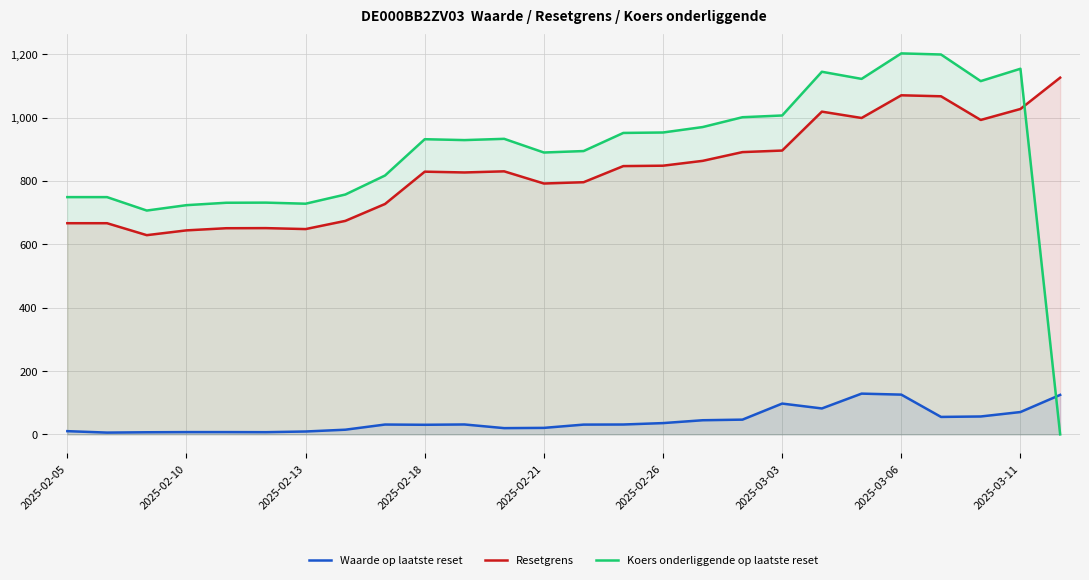

At which category is the sum across all series the highest?

2025-03-06